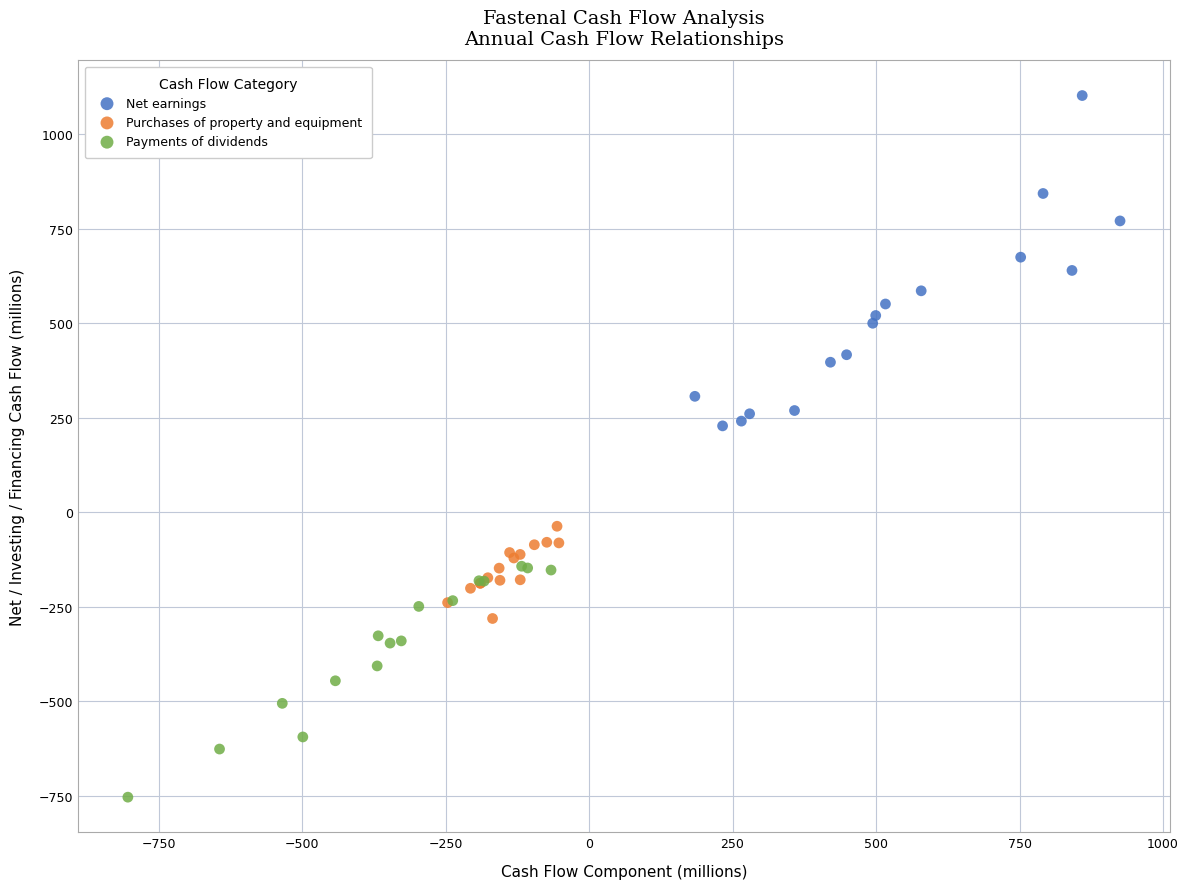

Which series contains the highest Y value?

Net earnings